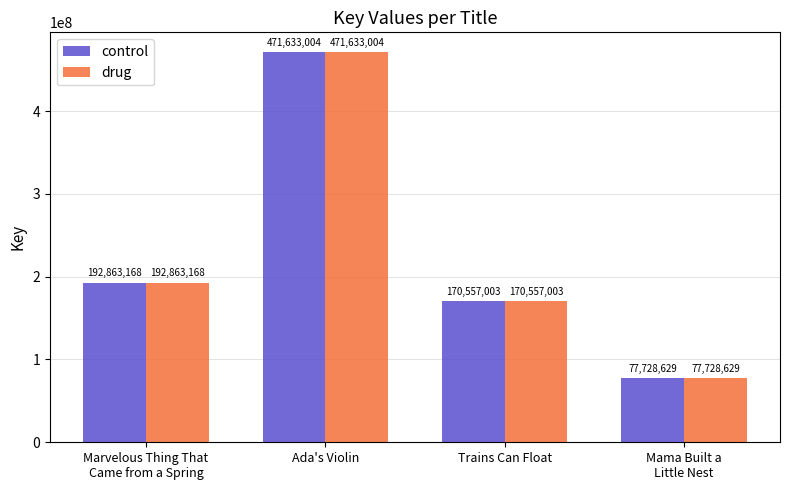

The value of control at Ada's Violin is 329248718. True or false?

False